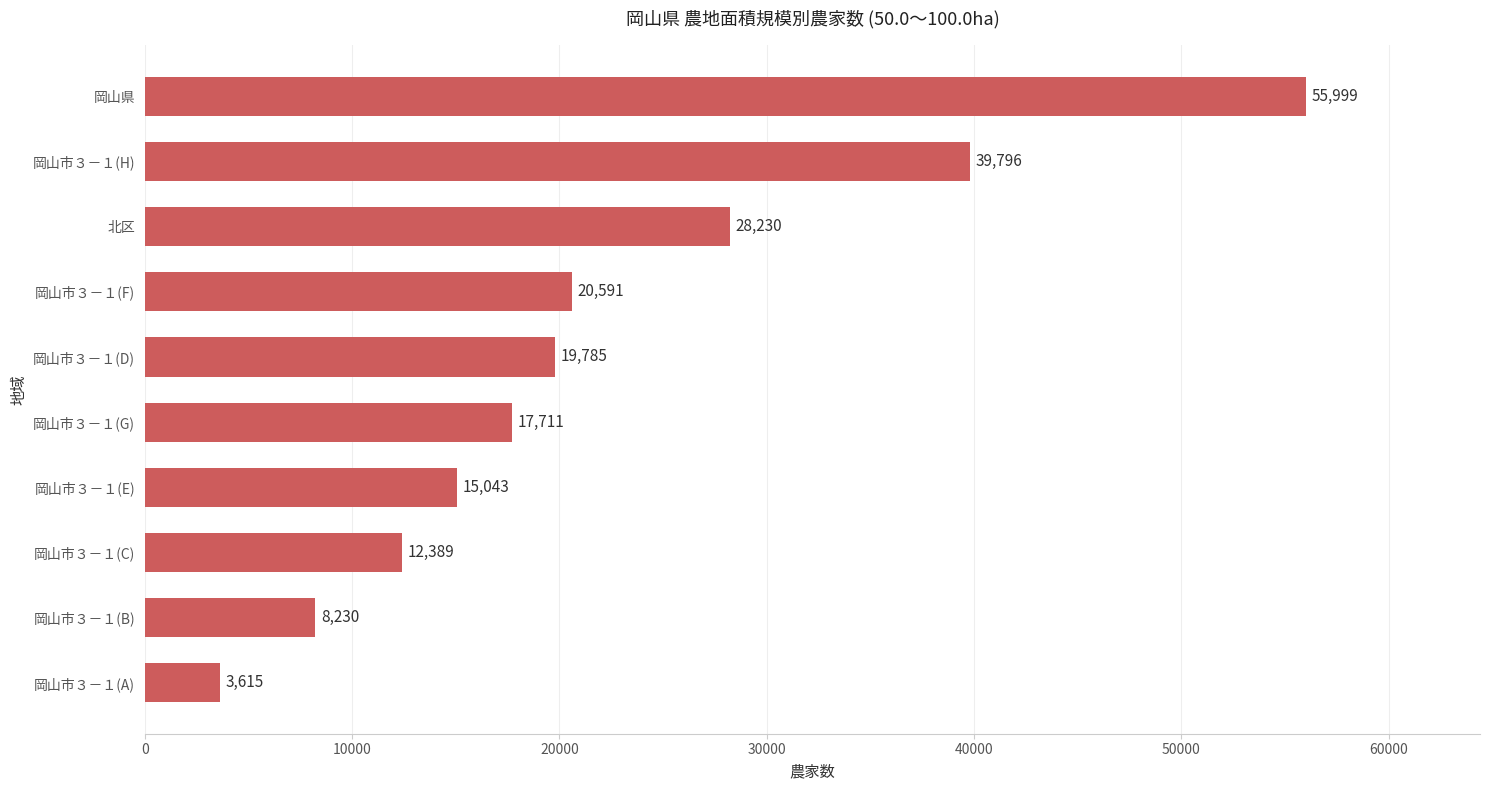

What is the change in value from 岡山市３－１(A) to 北区?

+24615